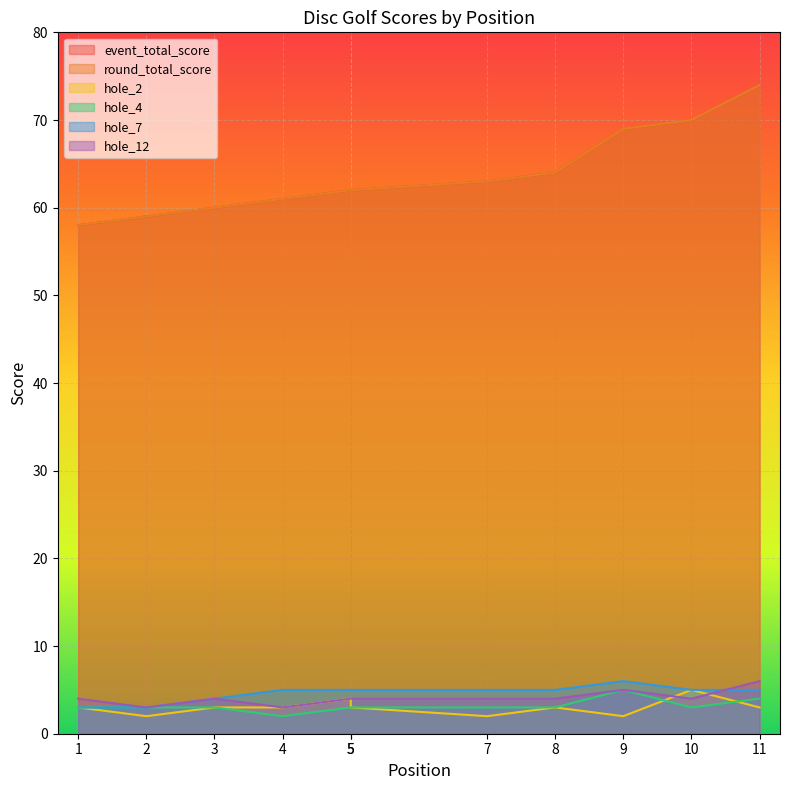

Reading left to right, transcribe all the data shown in this chart.

event_total_score: 58	59	60	61	62	62	63	64	69	70	74
round_total_score: 58	59	60	61	62	62	63	64	69	70	74
hole_2: 3	2	3	3	4	3	2	3	2	5	3
hole_4: 3	3	3	2	3	3	3	3	5	3	4
hole_7: 3	3	4	5	5	5	5	5	6	5	5
hole_12: 4	3	4	3	4	4	4	4	5	4	6